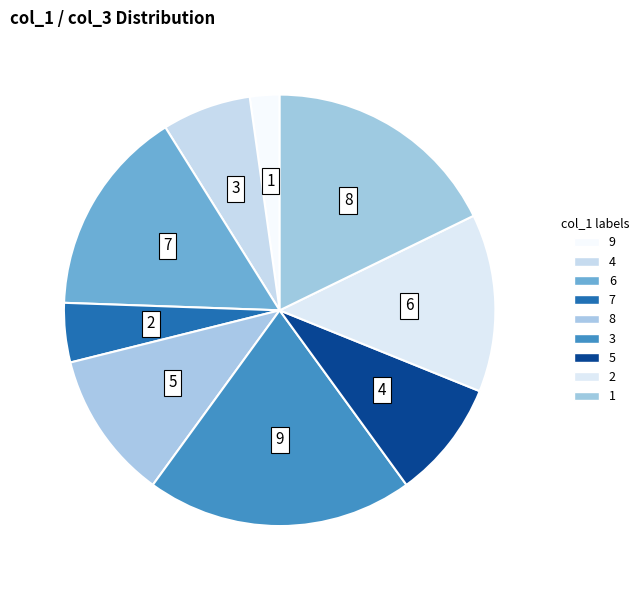

How many segments does this pie chart have?

9